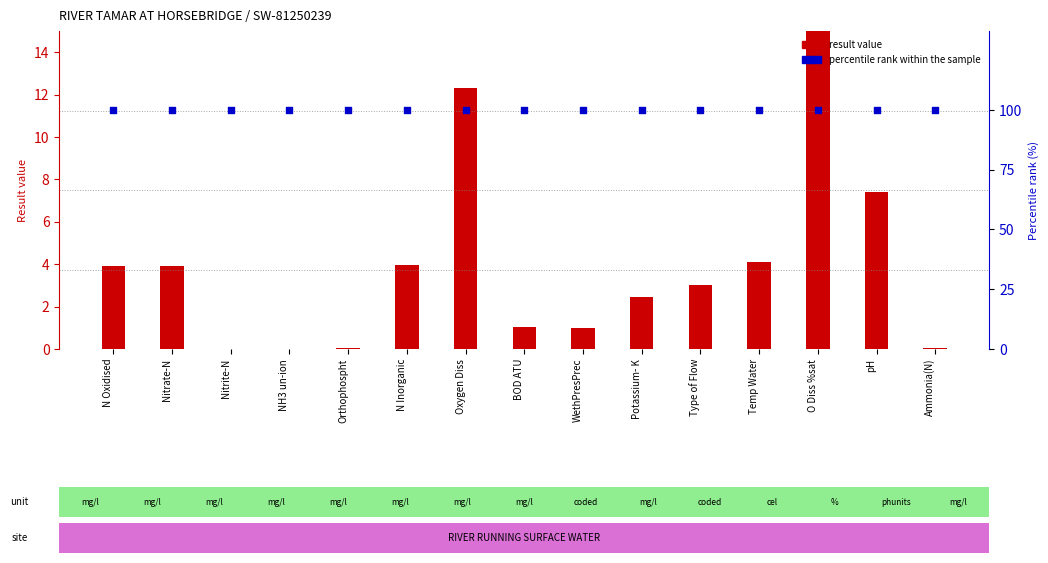

Which series reaches the minimum Y coordinate?

result value